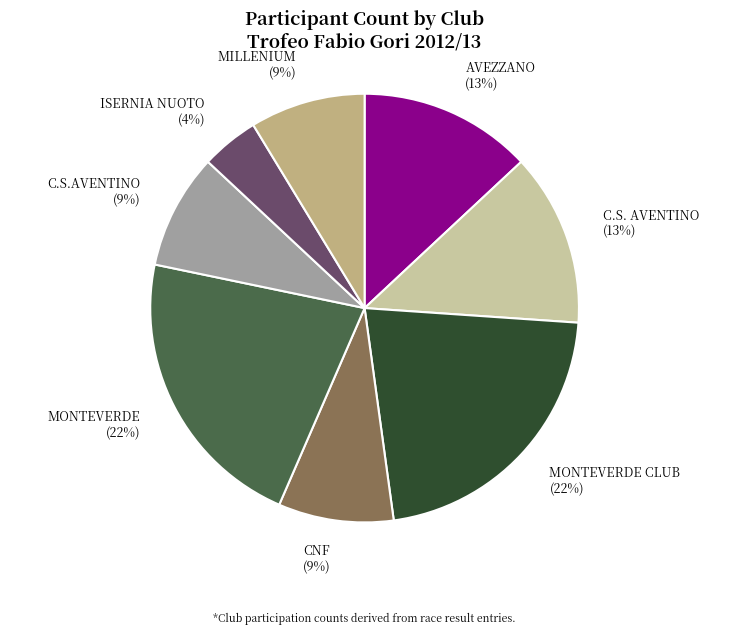

Does C.S.AVENTINO represent more than half of the total?

No